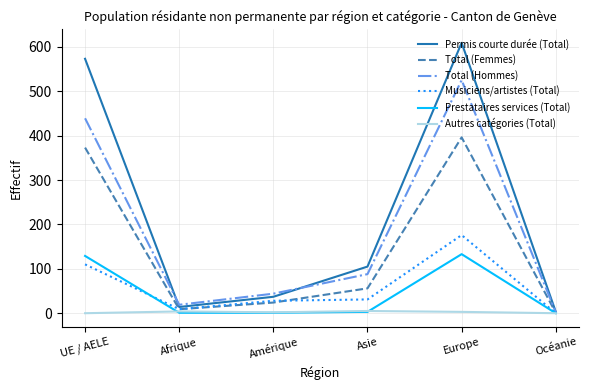

Which series changed the most between Afrique and Asie?

Permis courte durée (Total)